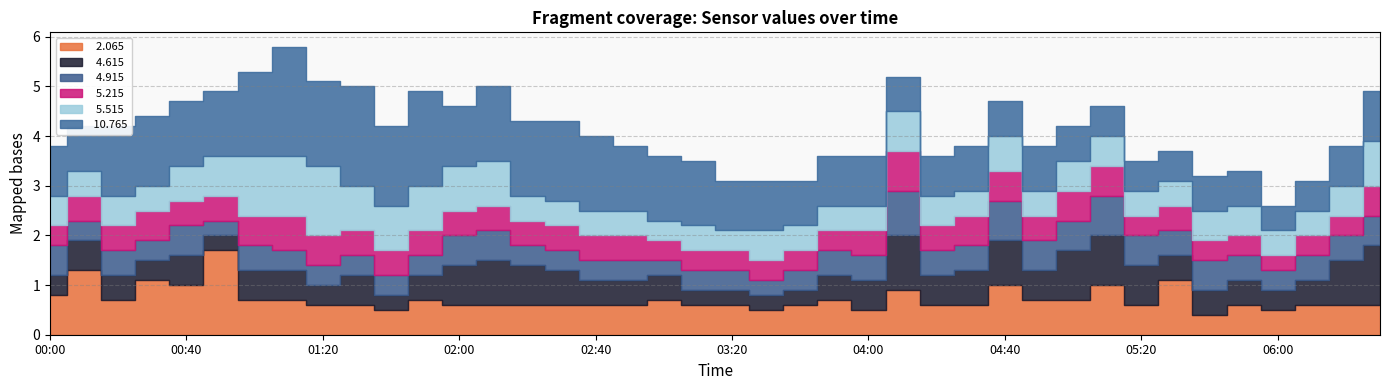

In  10.765, how many points are higher than both neighbors (excluding endpoints)?

6